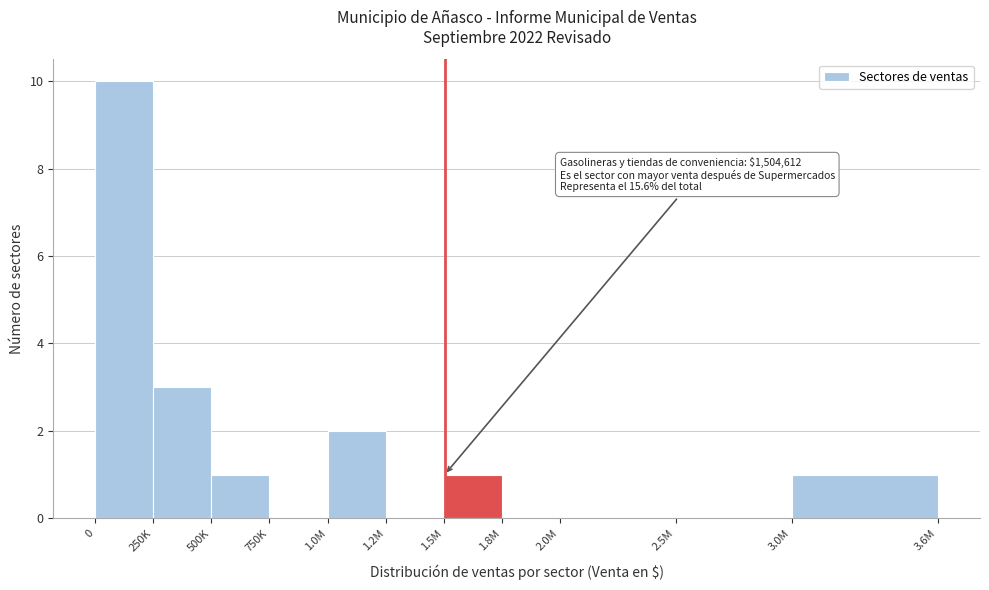

Reading left to right, transcribe all the data shown in this chart.

0=10	250K=3	500K=1	750K=0	1.0M=2	1.2M=0	1.5M=1	1.8M=0	2.0M=0	2.5M=0	3.0M=1